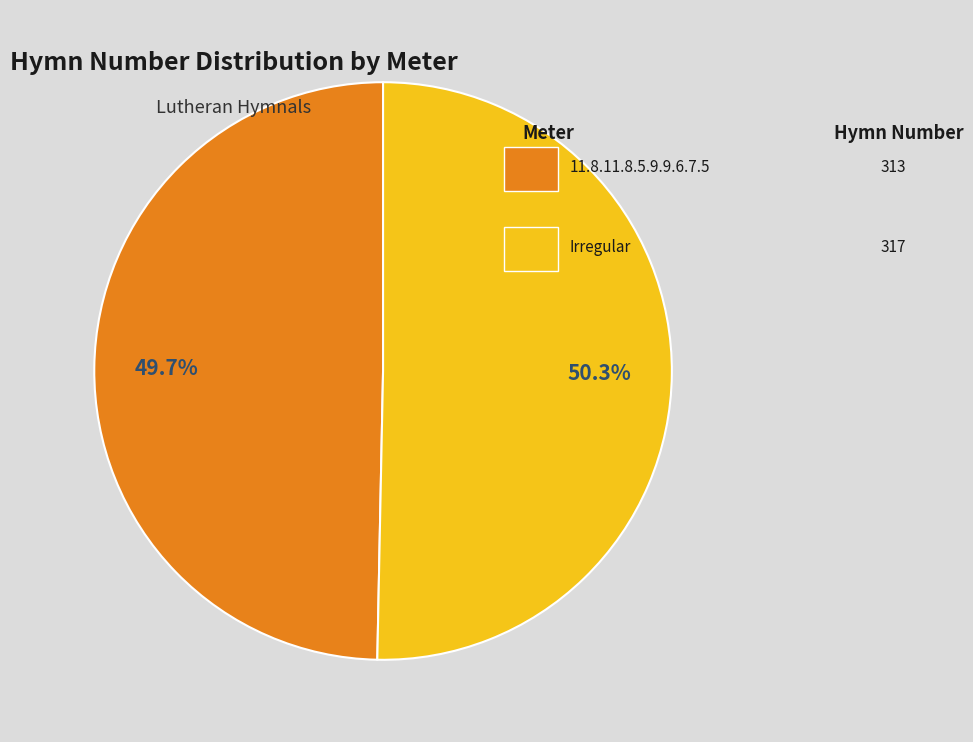

To the nearest percent, what is the combined percentage of 11.8.11.8.5.9.9.6.7.5 and Irregular?

100%